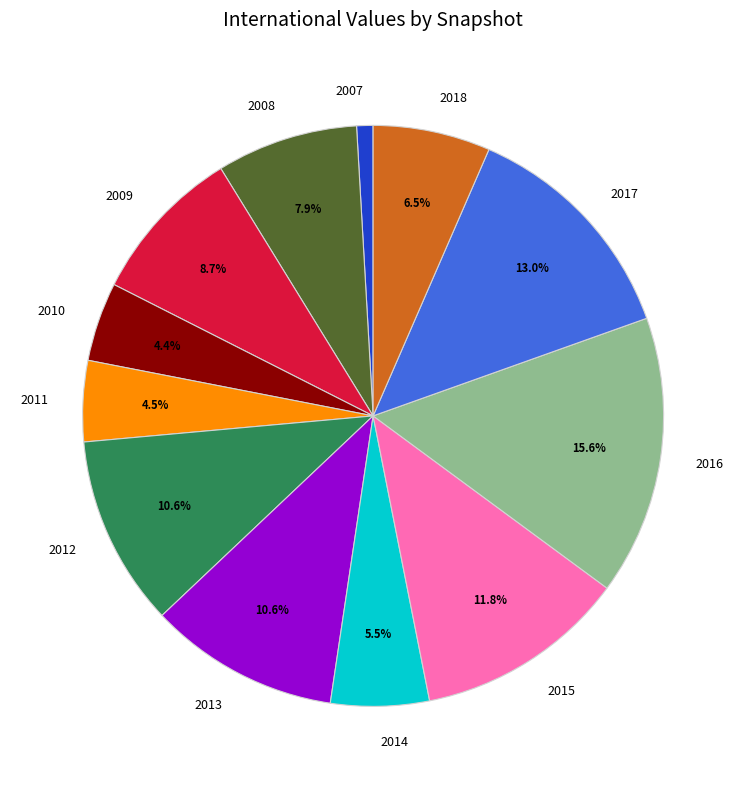

What is the ratio of the value at 2017 to the value at 2010?

3.0